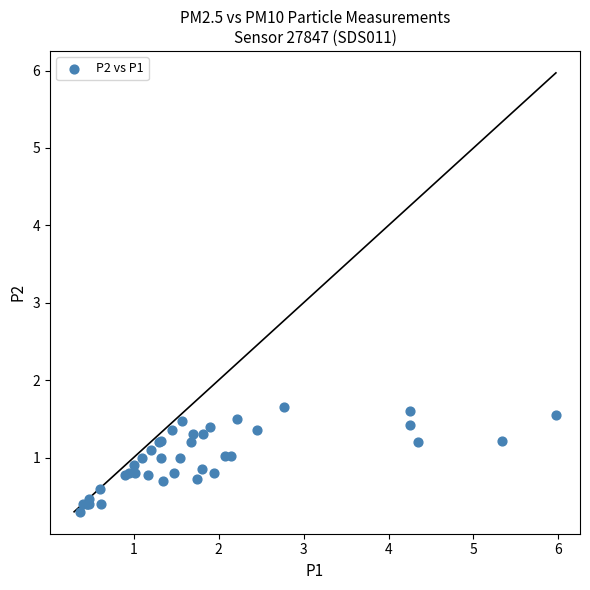

What Y value in the scatter plot is closest to 0?

0.3